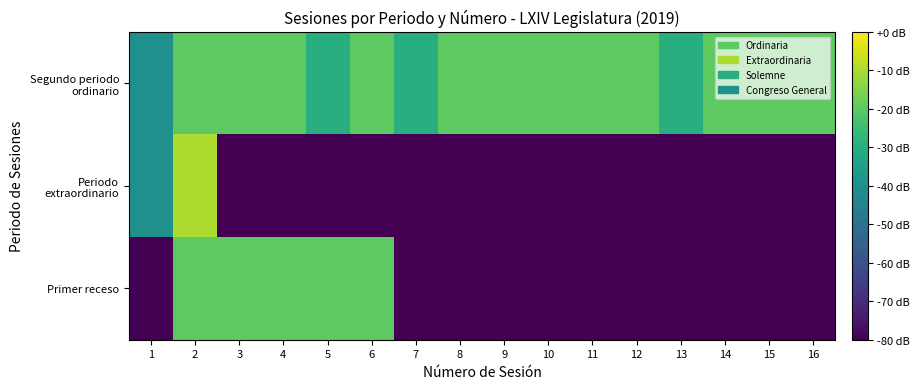

How many data points does each series have?

16